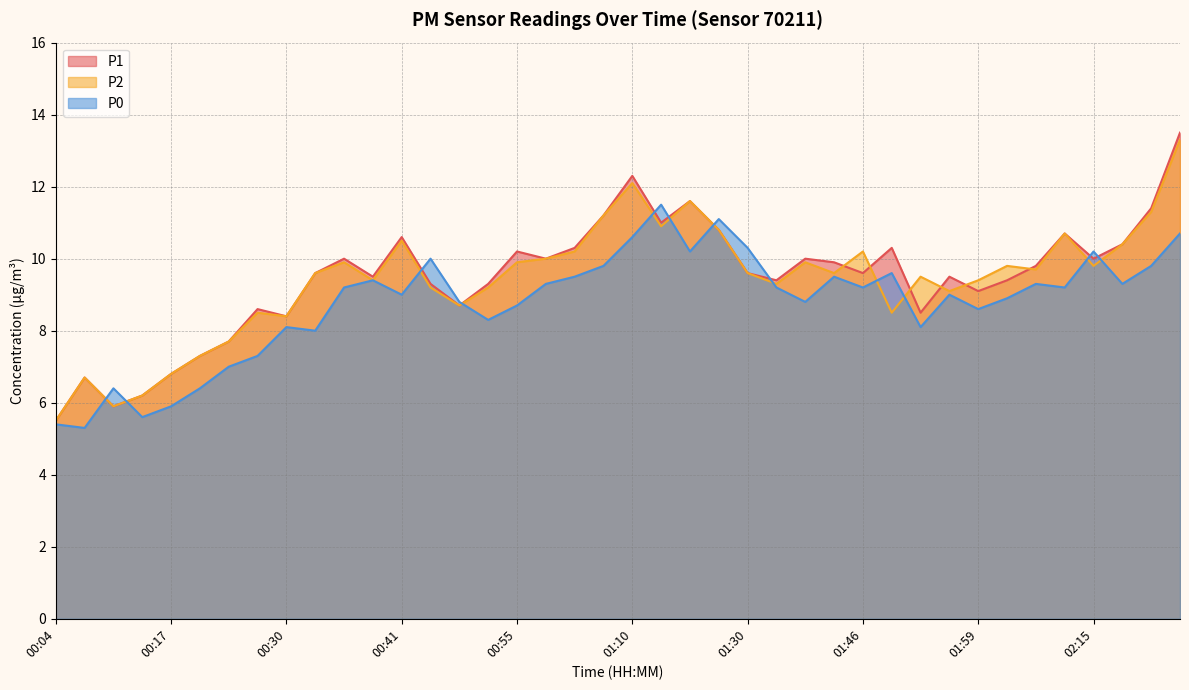

At how many categories does at least one series exceed 10?

16